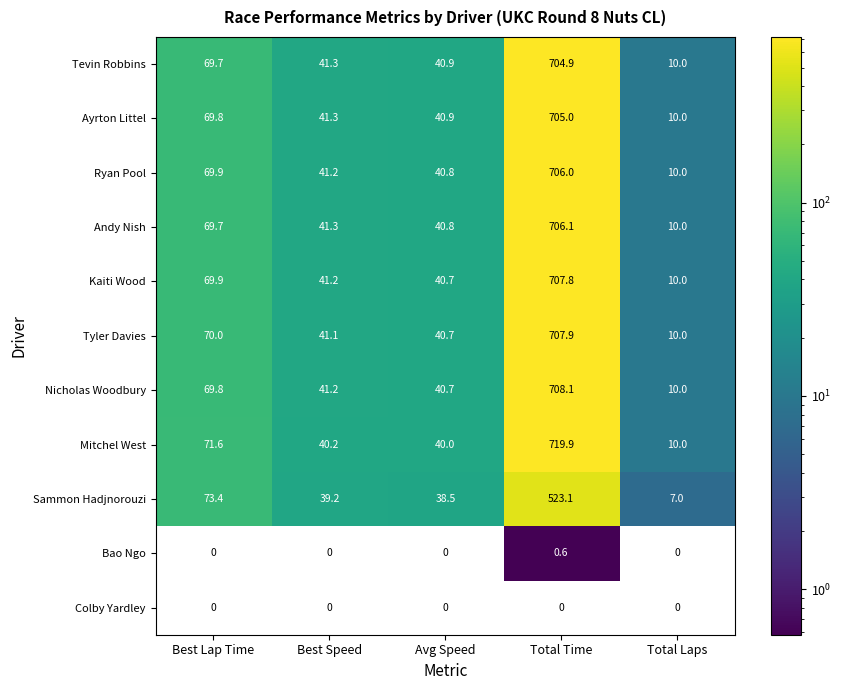

What is the difference between the second highest and second lowest values in the Mitchel West series?

31.6